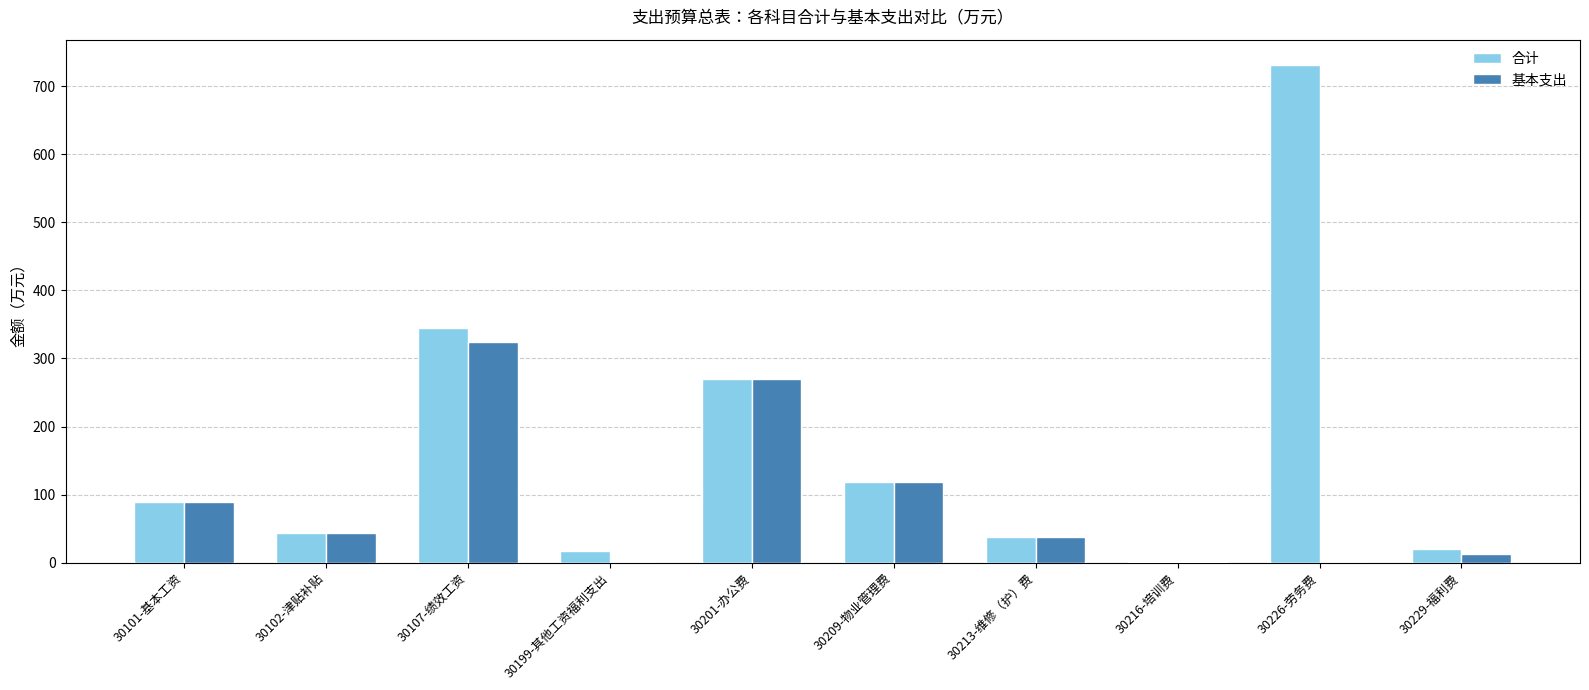

At which category is the sum across all series the highest?

30226-劳务费